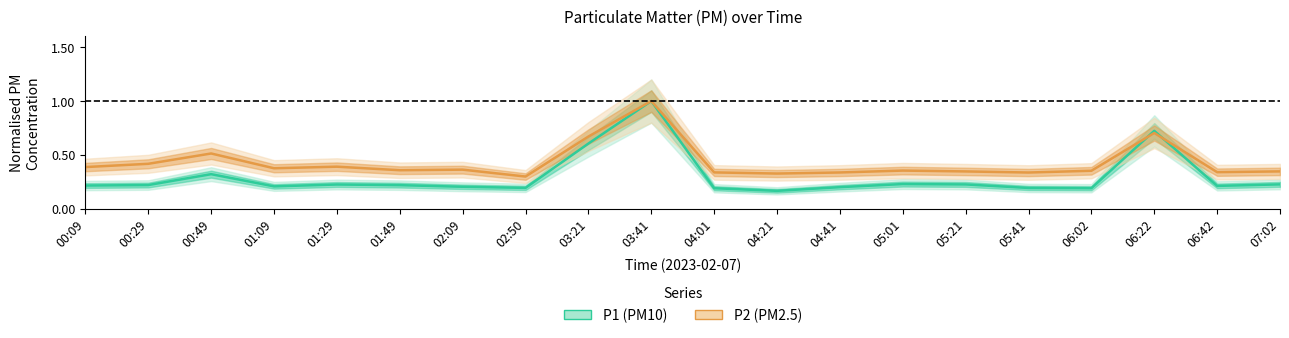

What is the lowest value of the P2 (PM2.5) series?

0.3